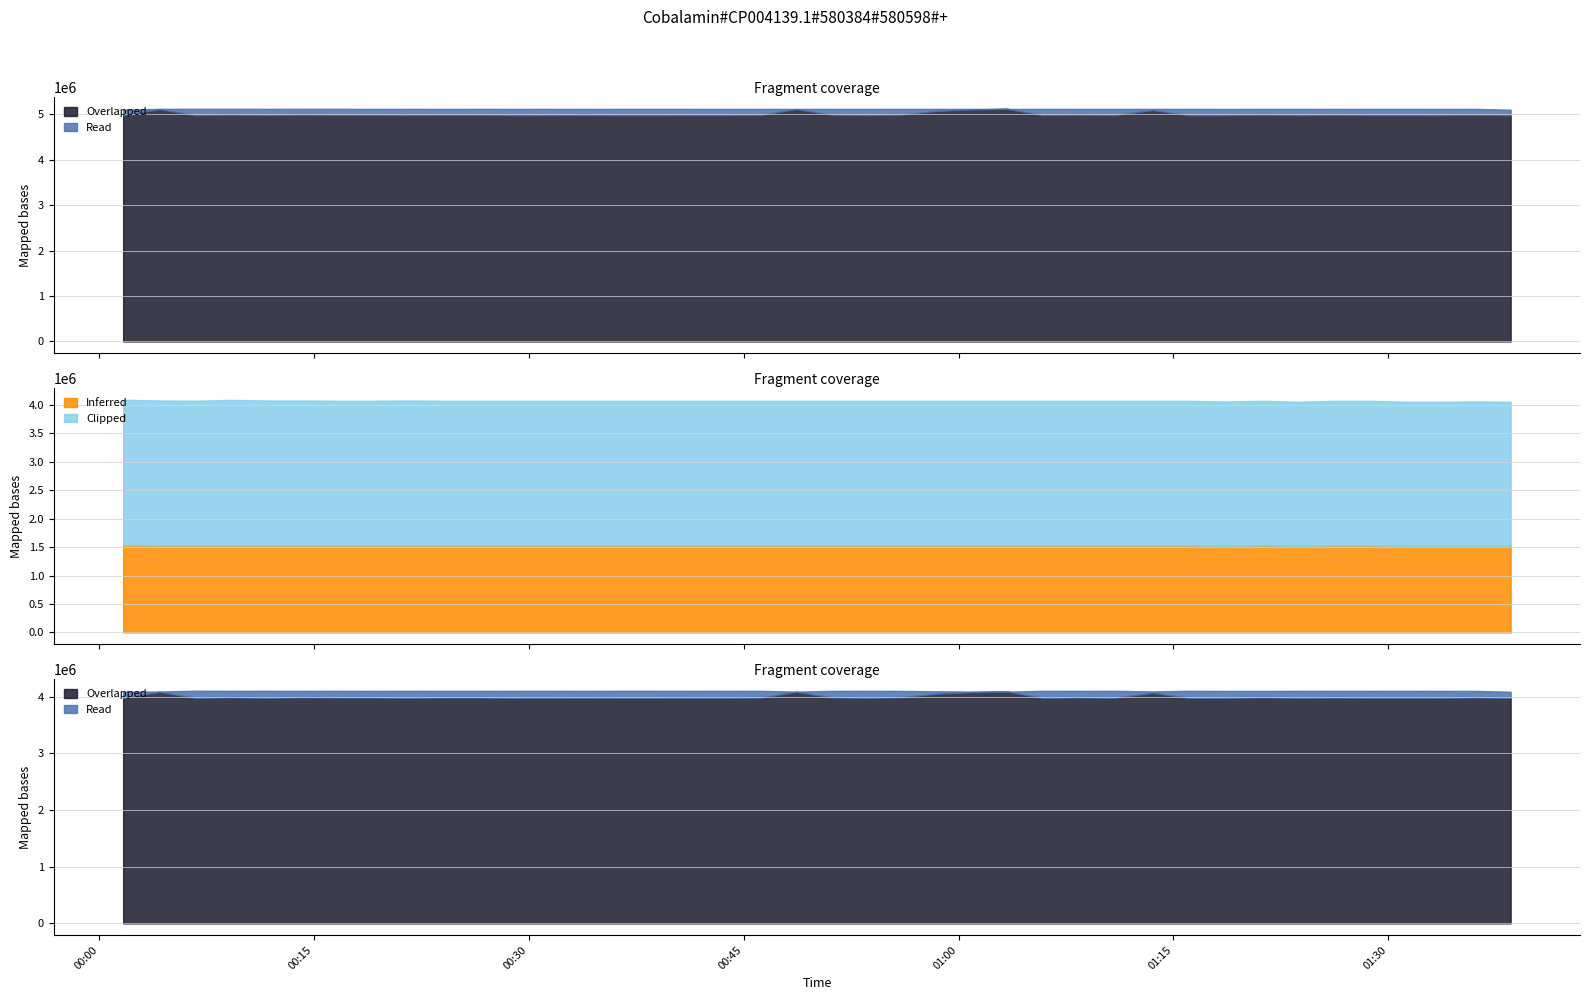

What is the label of the 35th point from the left?

2021/12/26 01:26:16